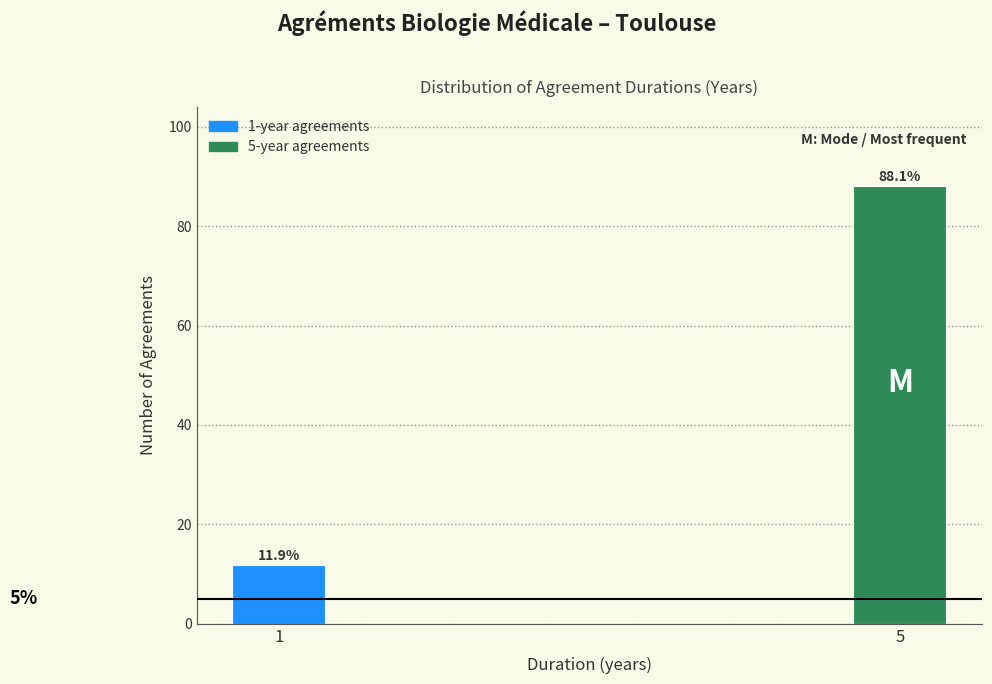

Reading left to right, transcribe all the data shown in this chart.

1=11.9	5=88.1